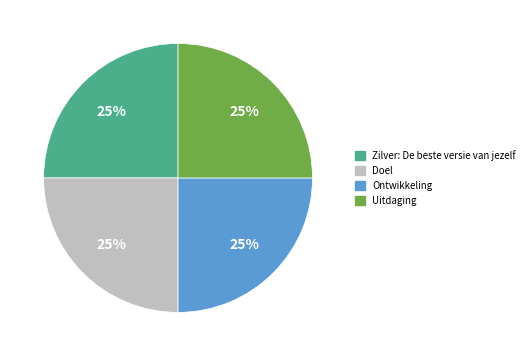

Does any single category account for the majority?

No